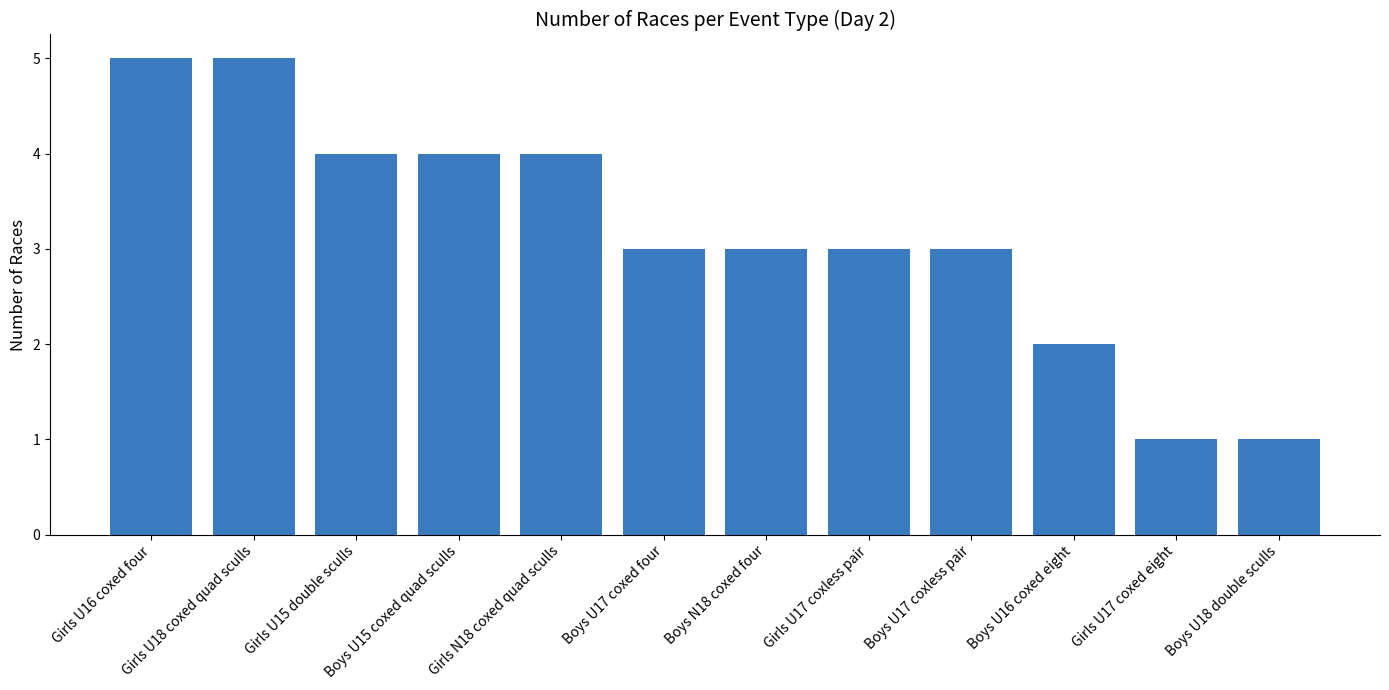

What is the difference between the second highest and minimum values?

4